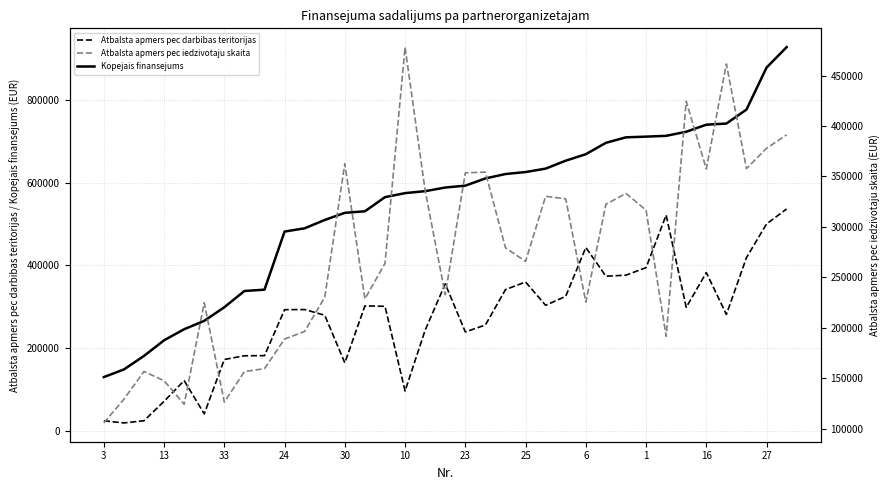

True or false: Atbalsta apmers pec darbibas teritorijas and Kopejais finansejums cross at least once.

False